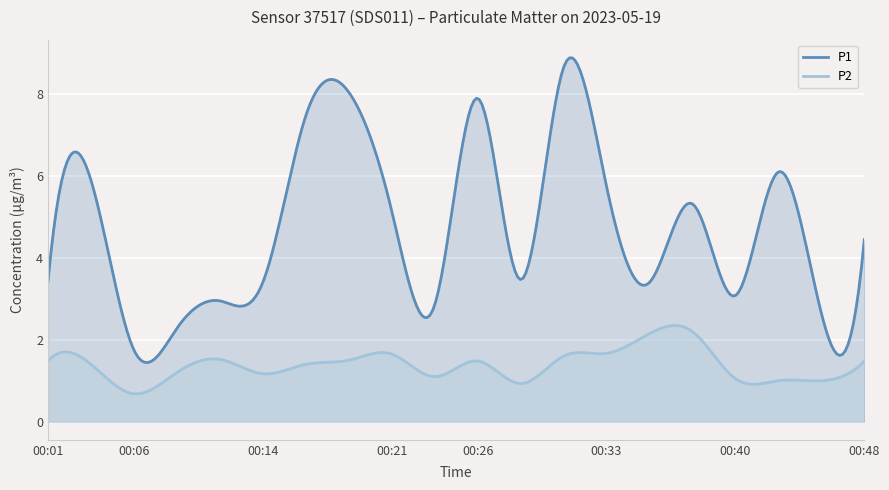

At which label is P2 closest to 1?

00:43